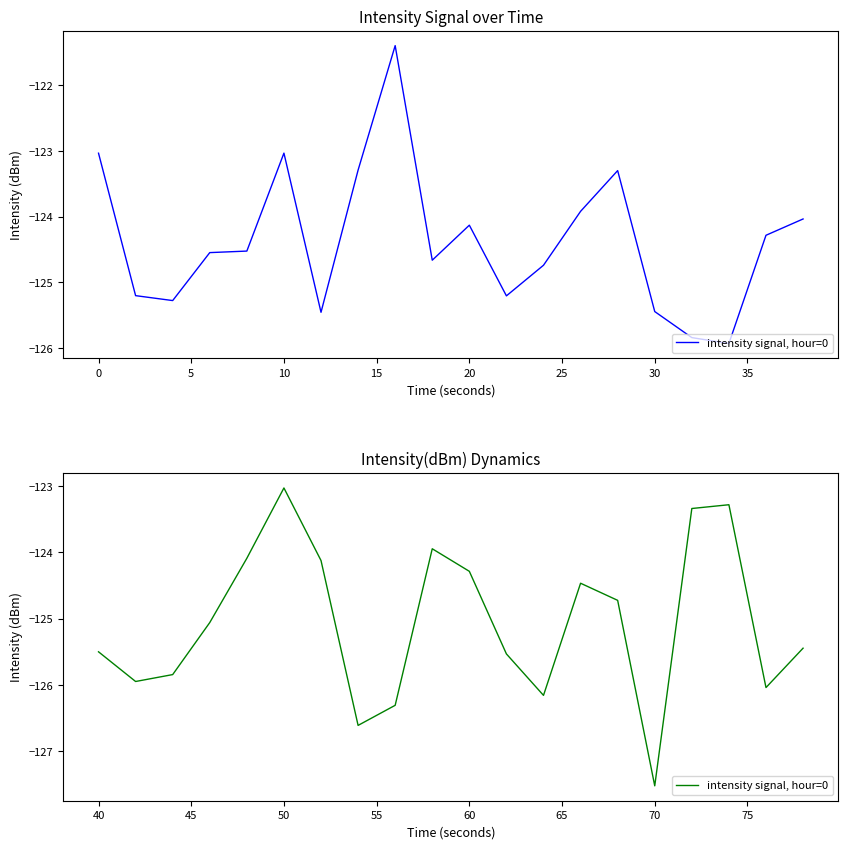

How many points are lower than both their immediate neighbors (excluding endpoints)?

5